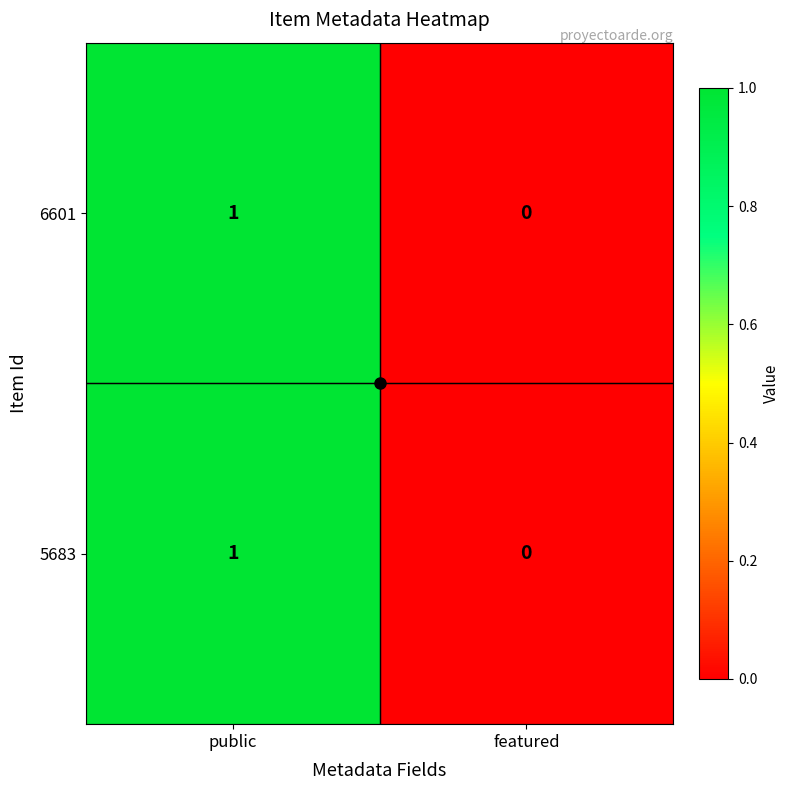

List the labels in order of 6601 value, largest first.

public, featured